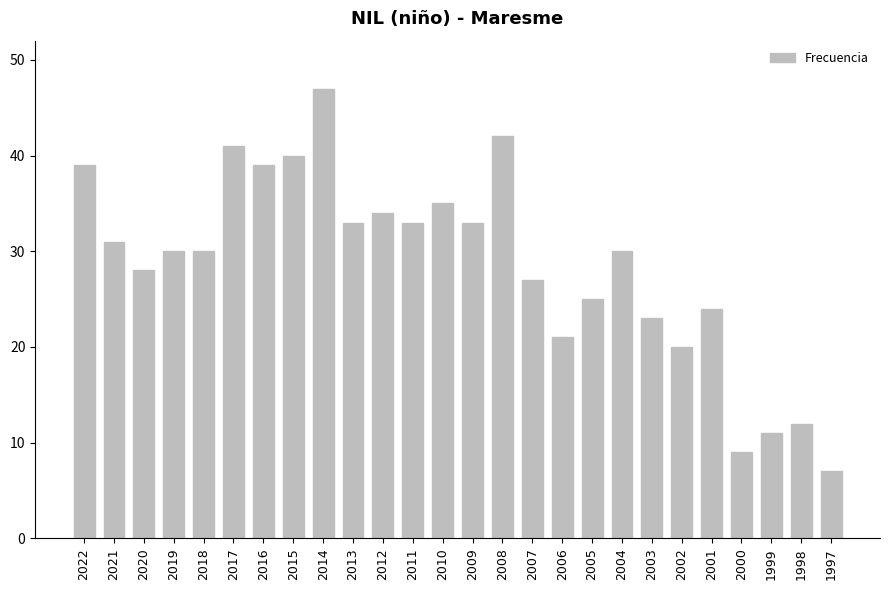

Reading right to left, what are all the values shown in this chart?

1997=7	1998=12	1999=11	2000=9	2001=24	2002=20	2003=23	2004=30	2005=25	2006=21	2007=27	2008=42	2009=33	2010=35	2011=33	2012=34	2013=33	2014=47	2015=40	2016=39	2017=41	2018=30	2019=30	2020=28	2021=31	2022=39